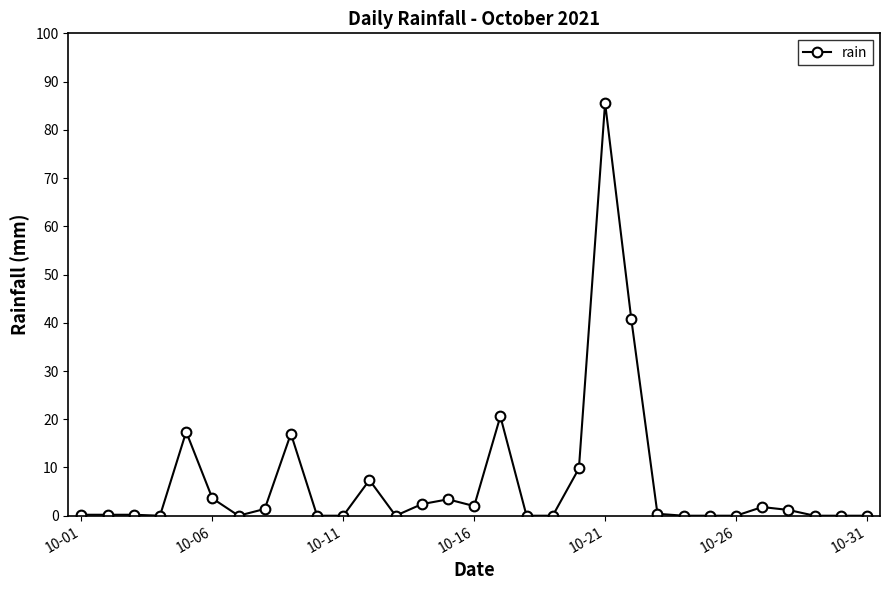

Is this an area chart (filled region under the line)?

No